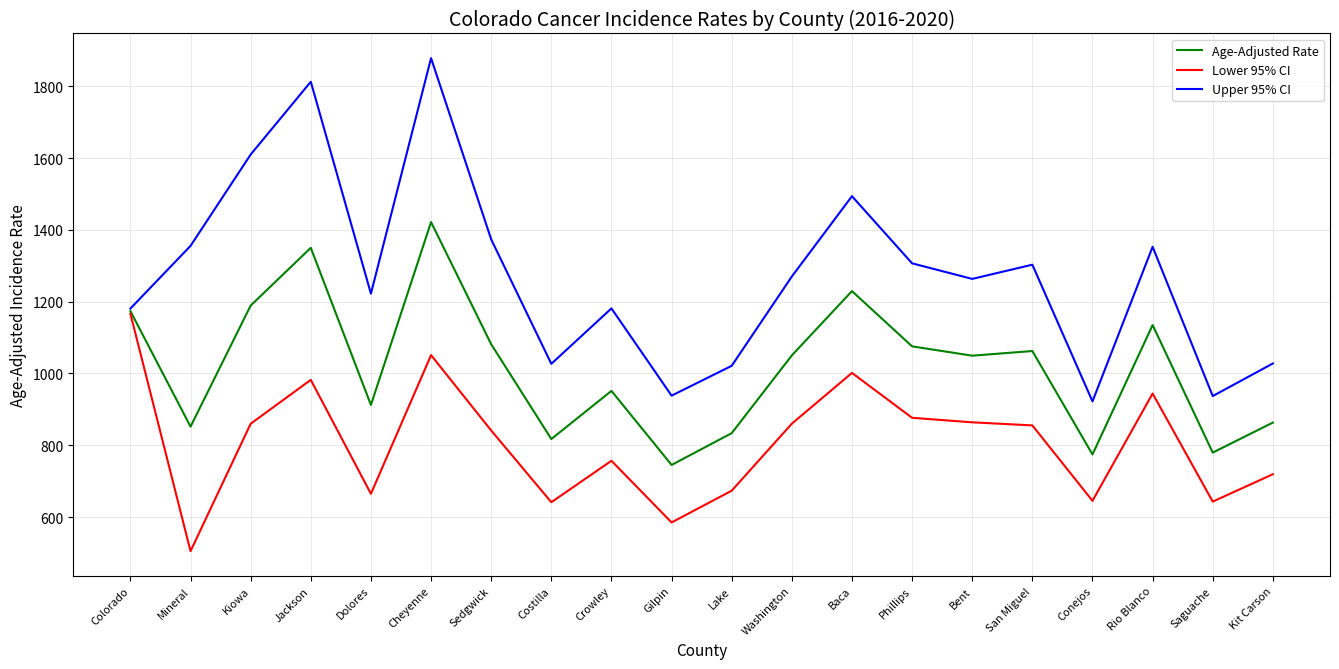

What are all the series names shown in the legend?

Age-Adjusted Rate, Lower 95% CI, Upper 95% CI